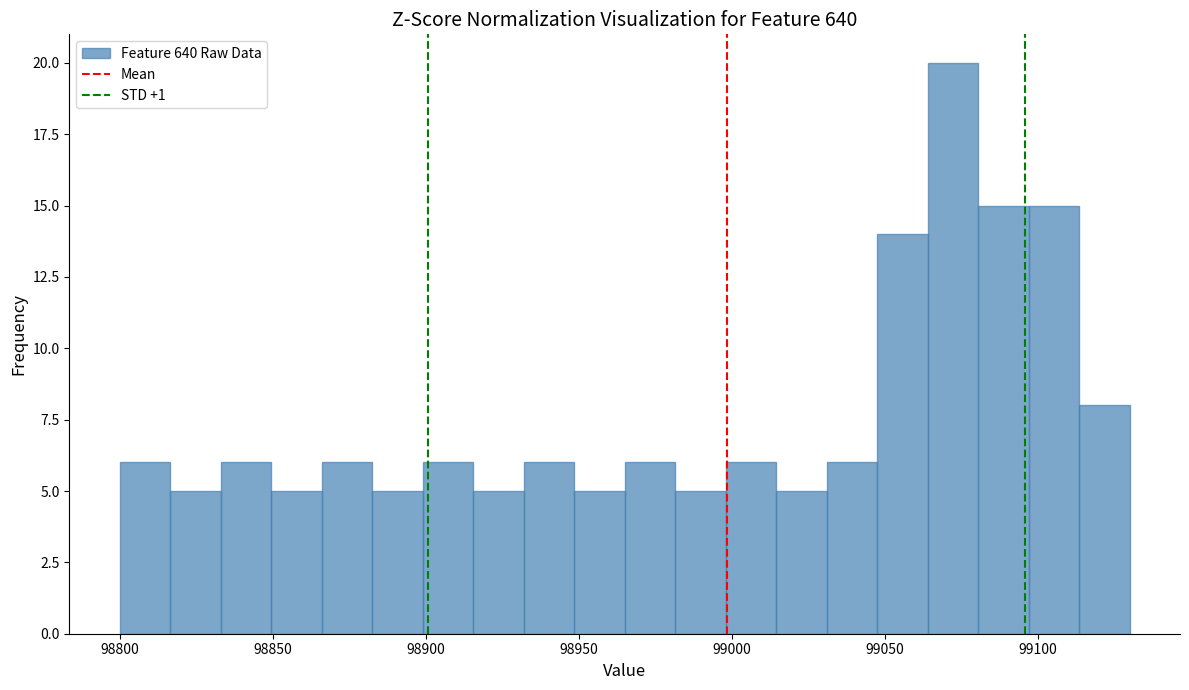

Around what value on the x-axis is the tallest bar? Give the approximate position of its centre, as read against the axis.

99070